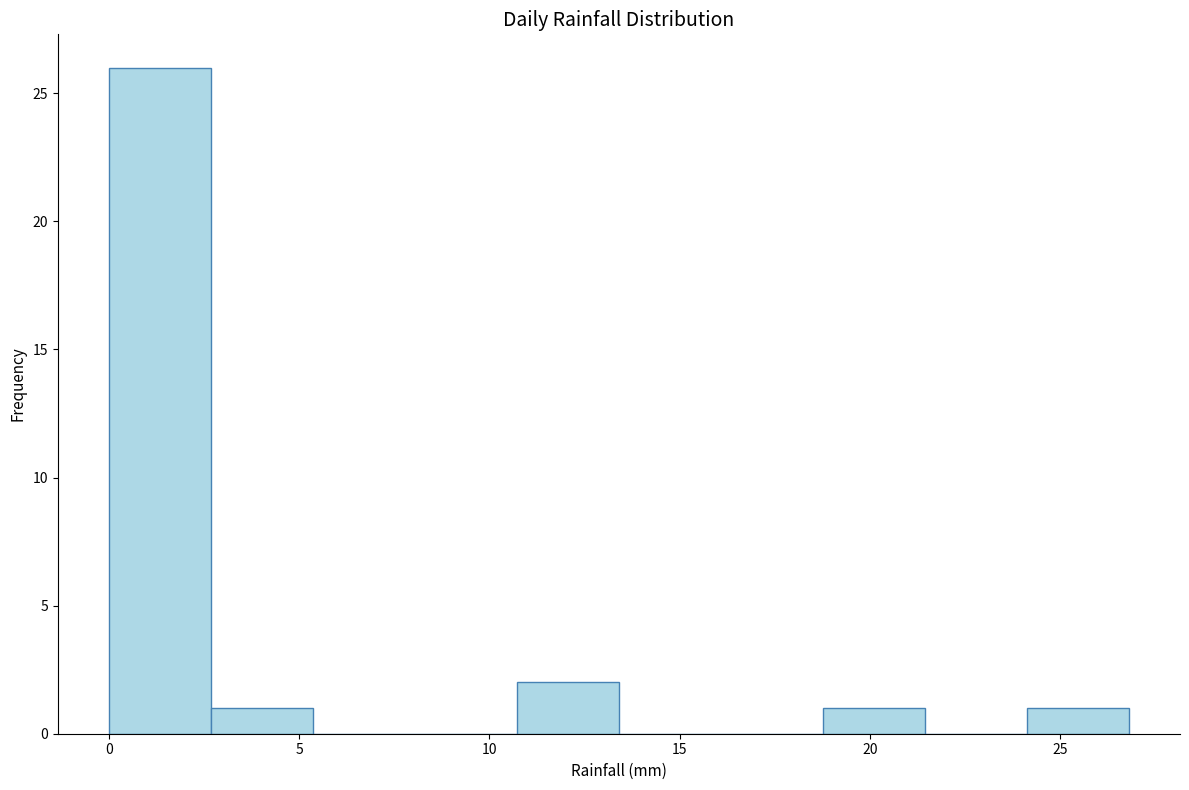

Reading left to right, list every bar in this chart as the range it spans on the x-axis followed by its height. Neither the bar edges nor the heights are printed on the chart, so give them approximately, as read against the axes.

0.0 to 2.5: 26
2.5 to 5.5: 1
5.5 to 8.0: 0
8.0 to 10.5: 0
10.5 to 13.5: 2
13.5 to 16.0: 0
16.0 to 19.0: 0
19.0 to 21.5: 1
21.5 to 24.0: 0
24.0 to 27.0: 1